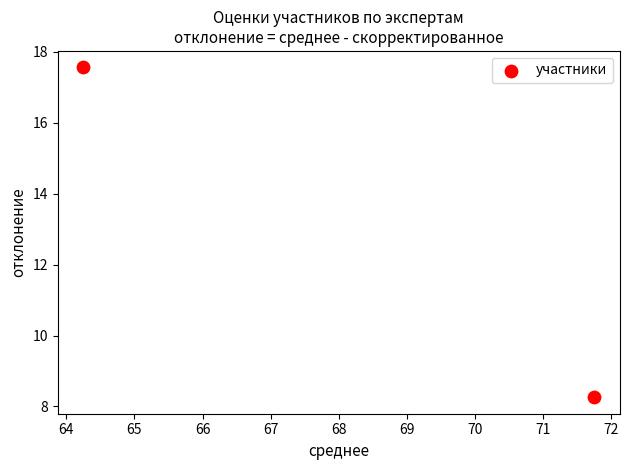

What is the range of X values (max minus min)?

7.5